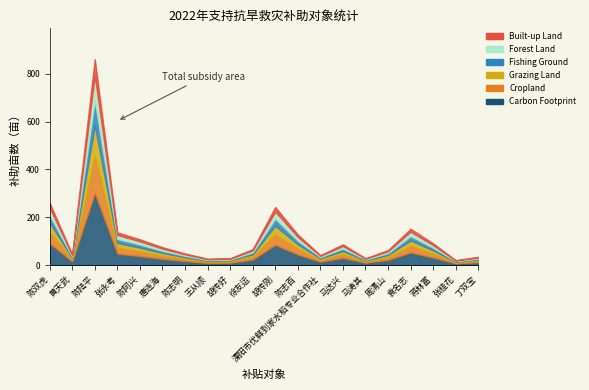

What is the change in value from 徐友运 to 溧阳市优鲜到家水稻专业合作社?

-25